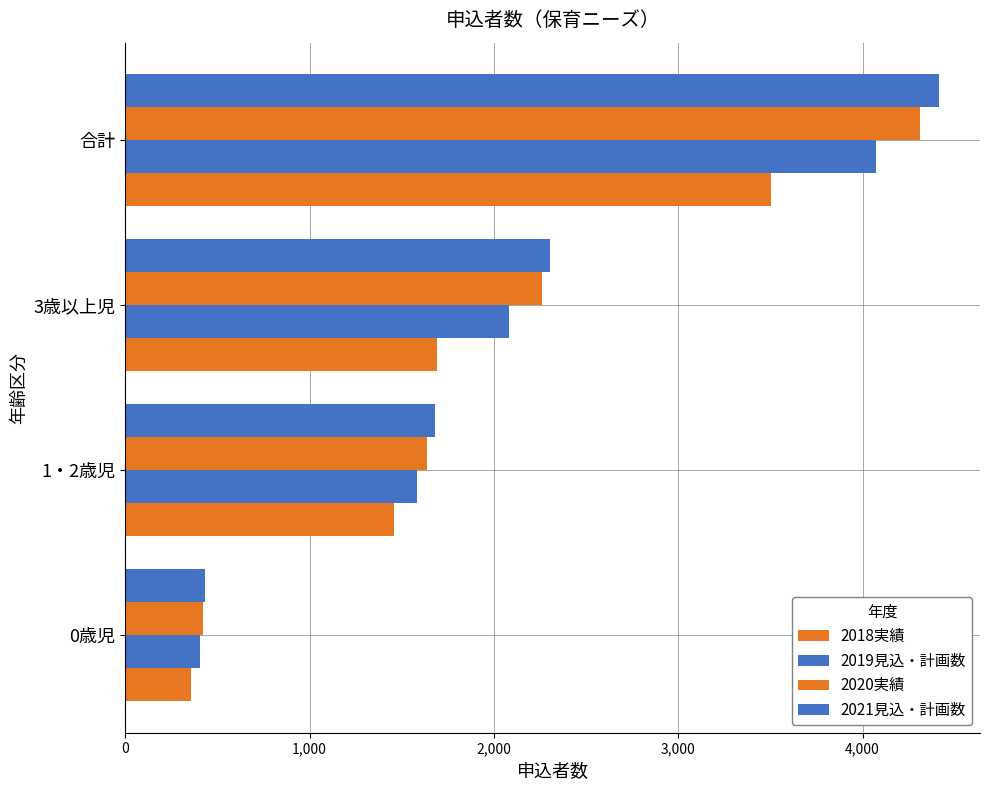

How many values in the 2021見込・計画数 series are below 2304?

2